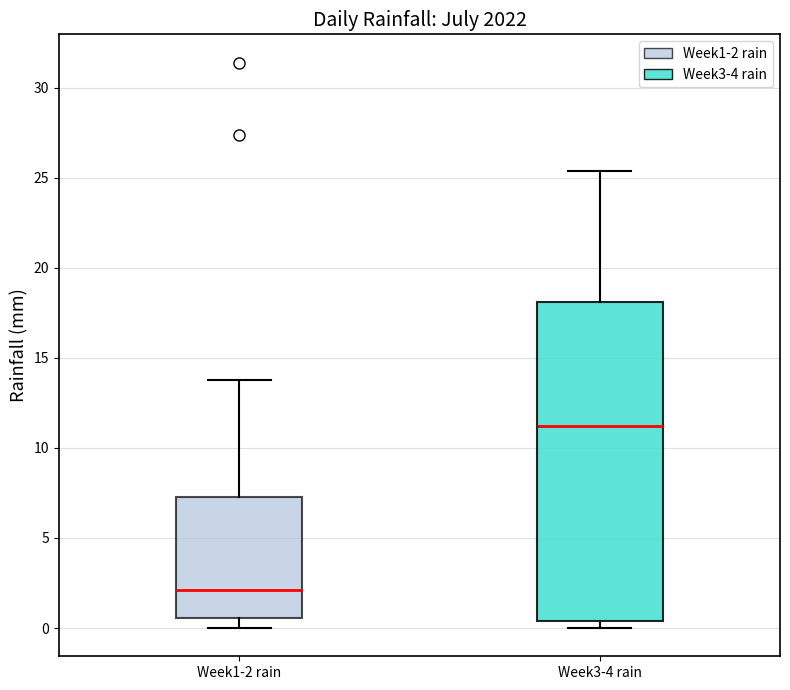

Reading left to right, read every box against the y-axis: the position of its median line, the range the box covers, and the ends of its whiskers. The values are not printed on the chart, so give them approximately, as read against the axis.

Week1-2 rain: median 2.0, box 0.5 to 7.5, whiskers 0.0 to 14.0
Week3-4 rain: median 11.0, box 0.5 to 18.0, whiskers 0.0 to 25.5